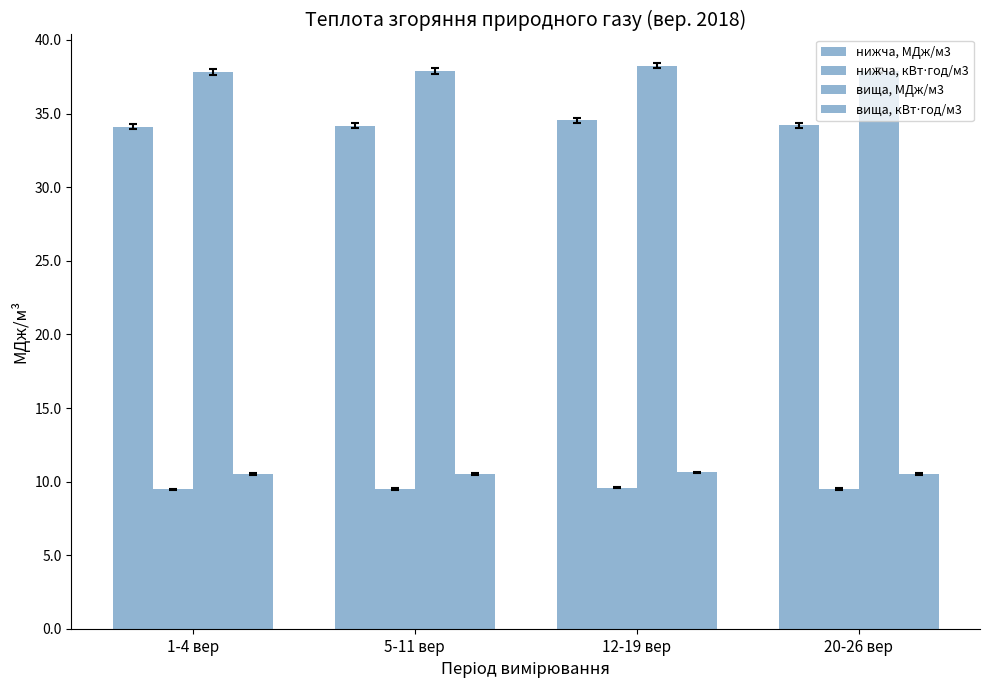

What is the difference between the maximum and minimum values in the вища, кВт⋅год/м3 series?

0.1